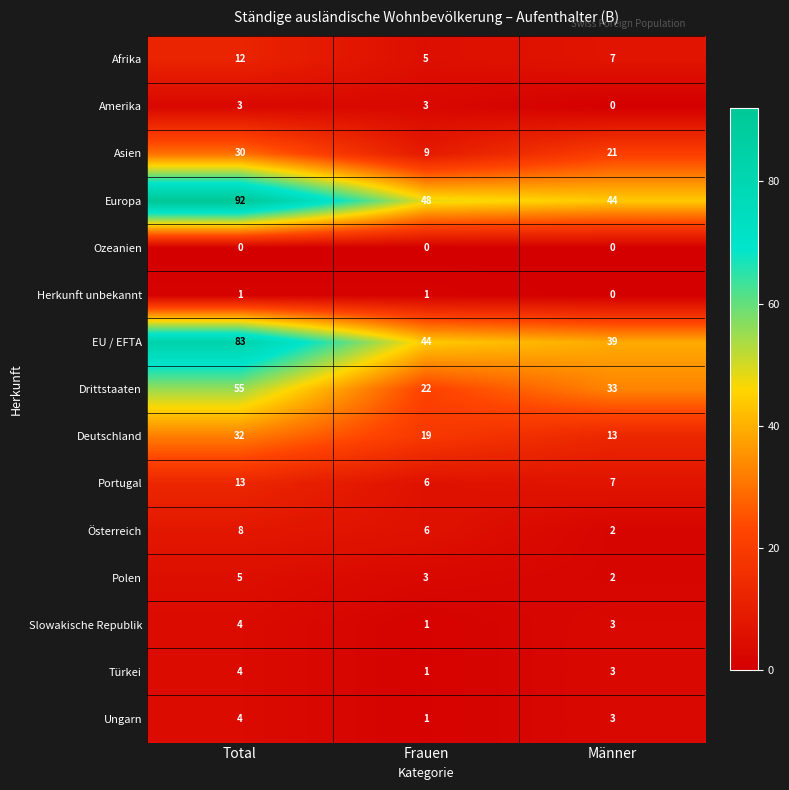

What is the spread (max minus min) of values at Männer?

44